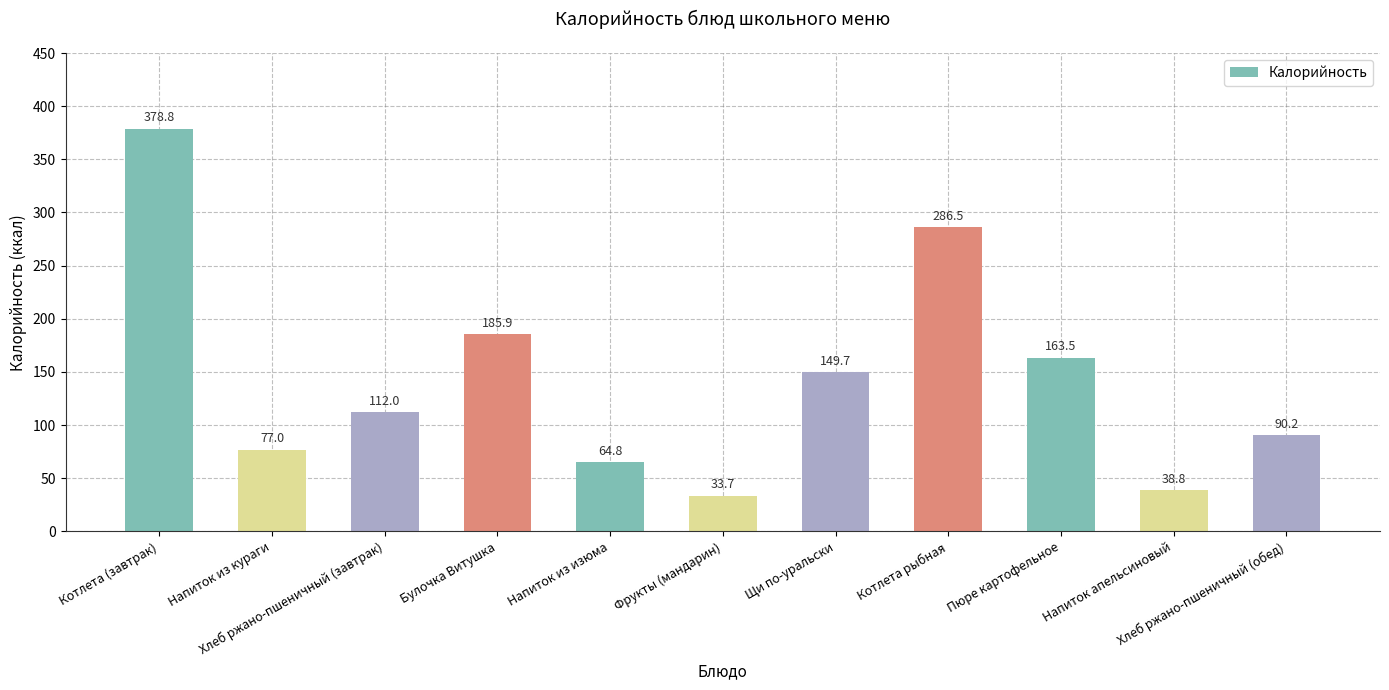

At which label does the data first exceed 112?

Котлета (завтрак)